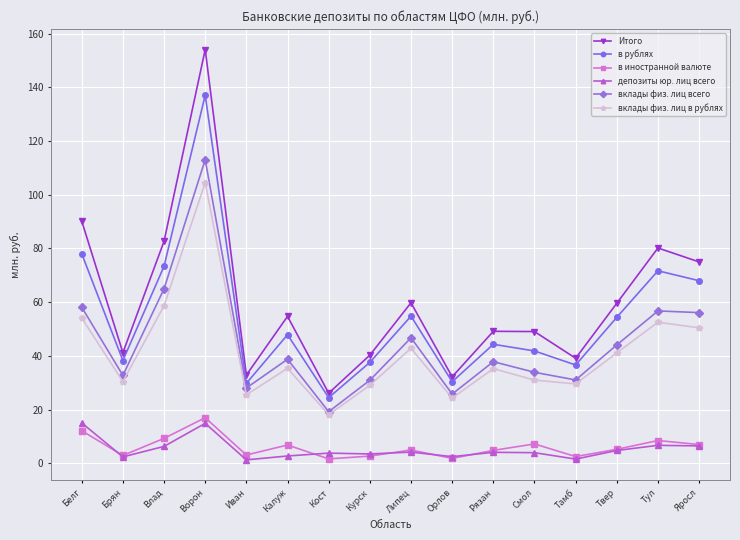

The вклады физ. лиц в рублях series shows 39.1 at Иван. True or false?

False